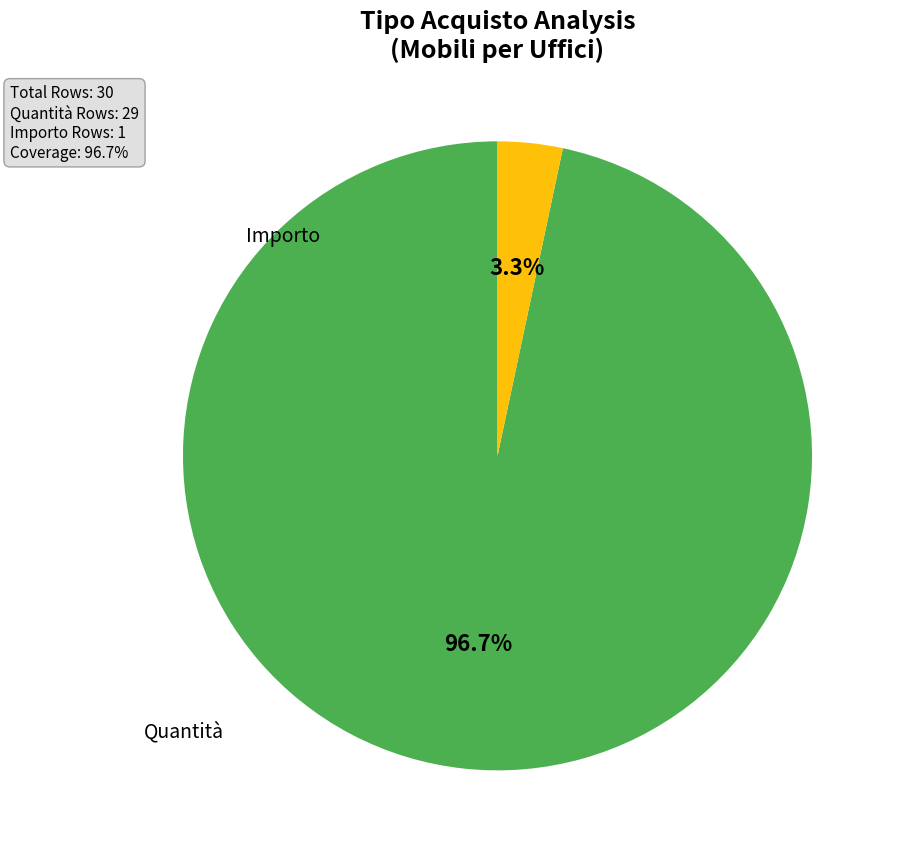

What is the total percentage of Importo and Quantità?

100.0%